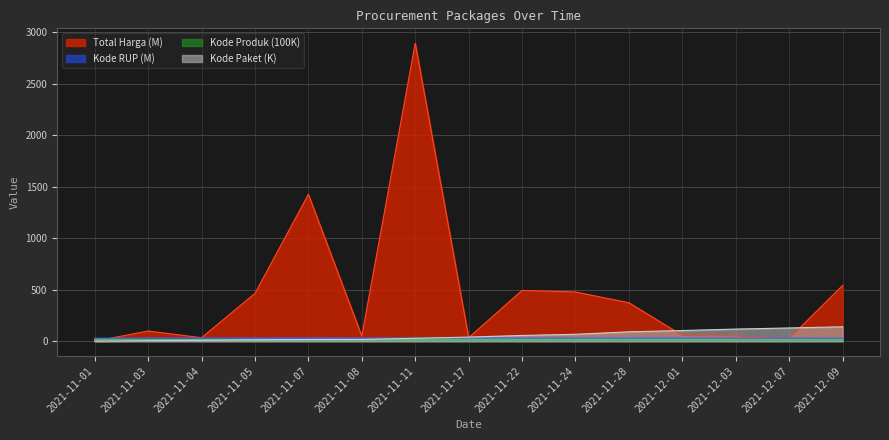

How many data points does each series have?

15